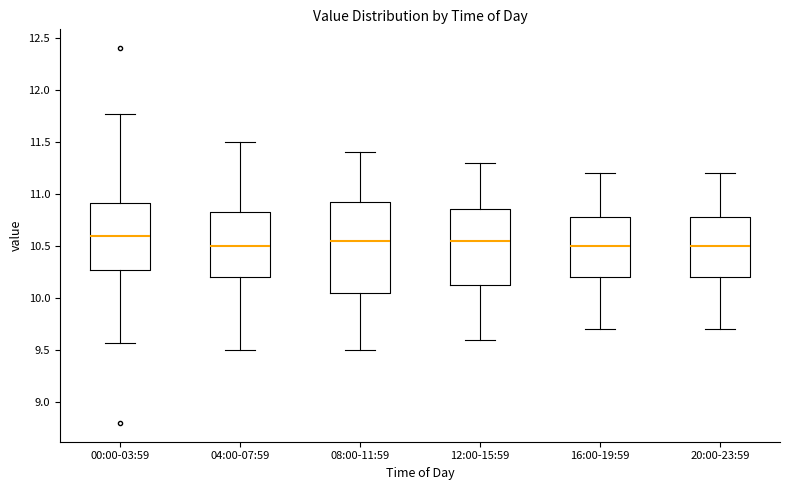

Comparing the boxes themselves (not the whiskers), which one is the tallest?

08:00-11:59